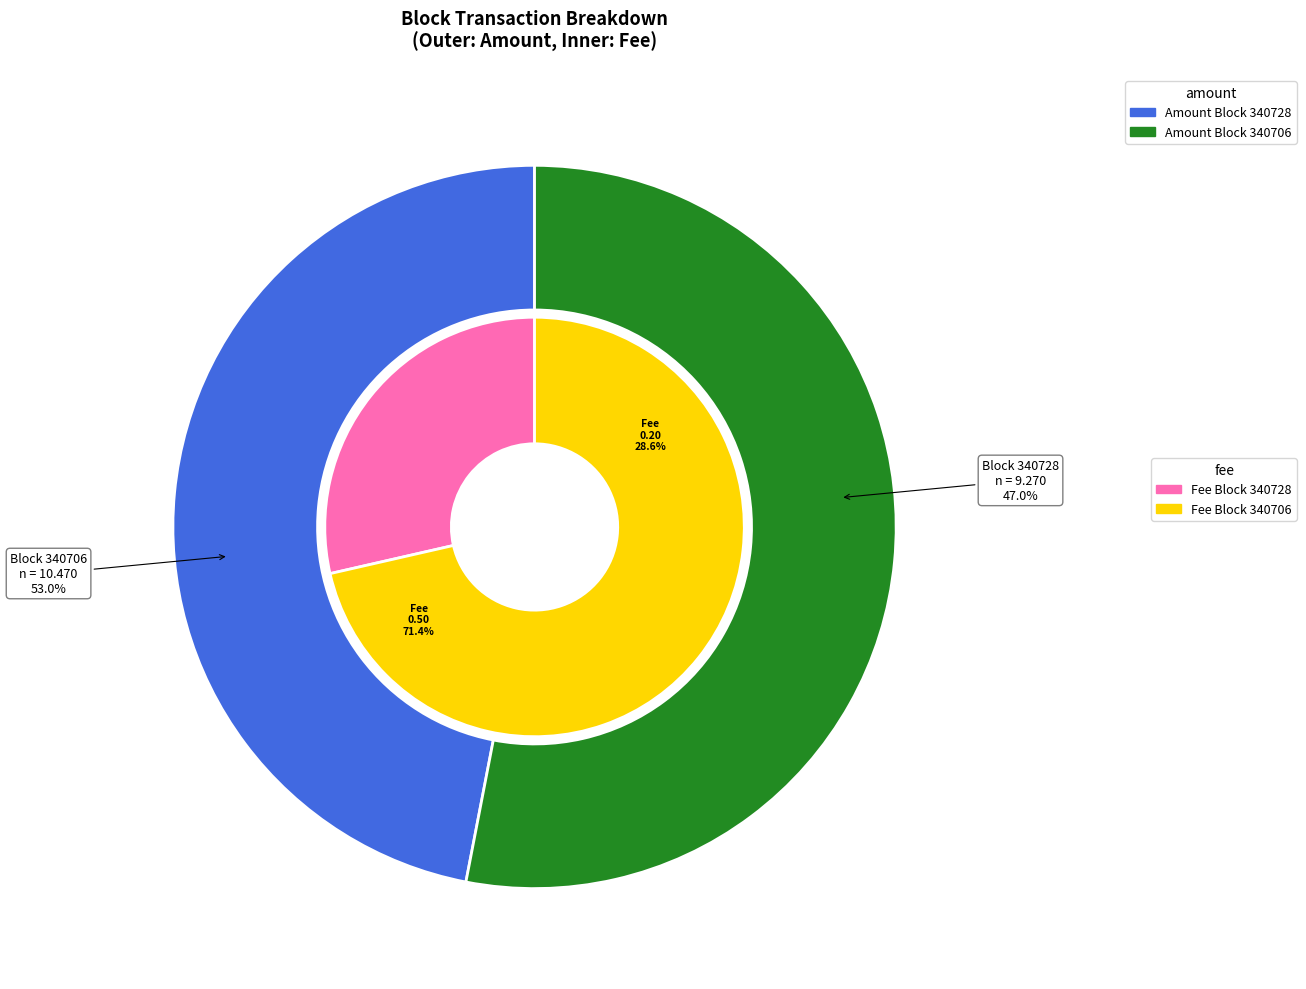

Is 340728 the majority of the pie?

No